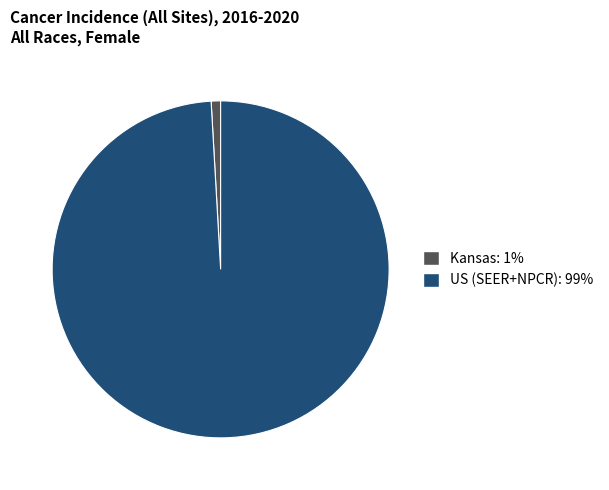

How many slices are in this pie chart?

2